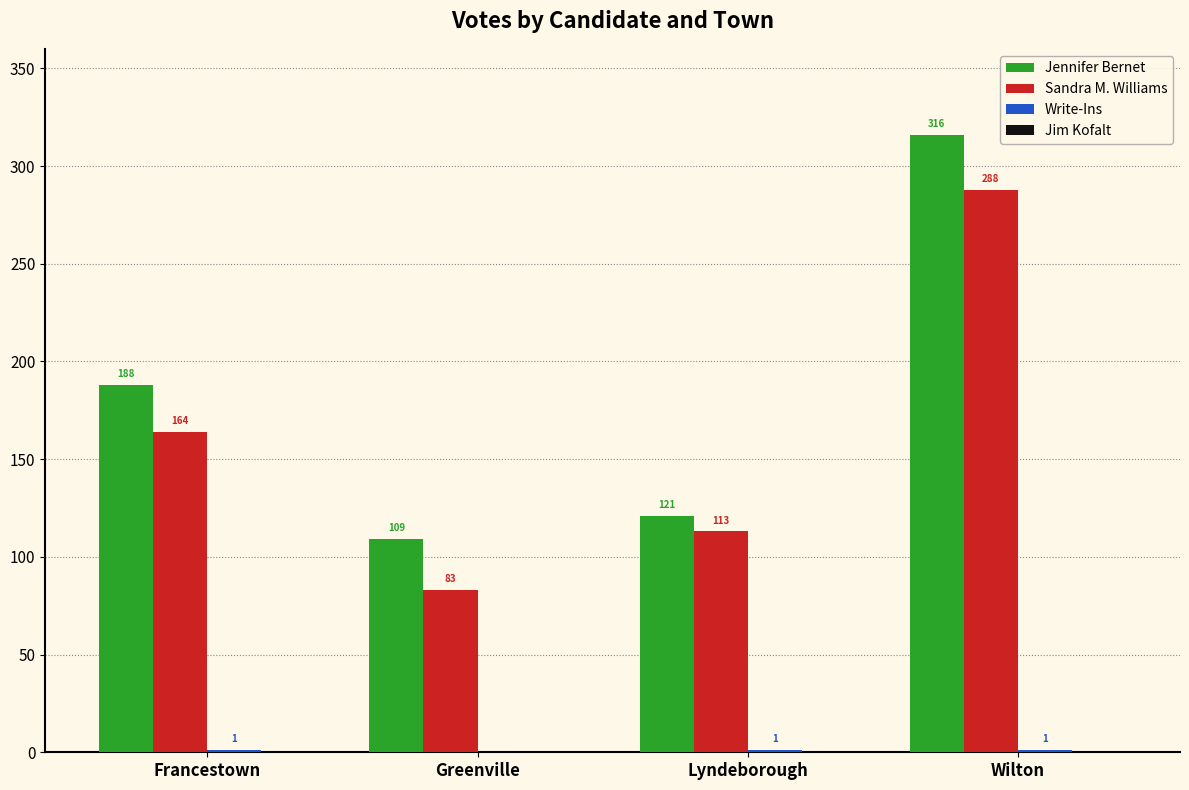

Which category has the highest value across all series?

Wilton